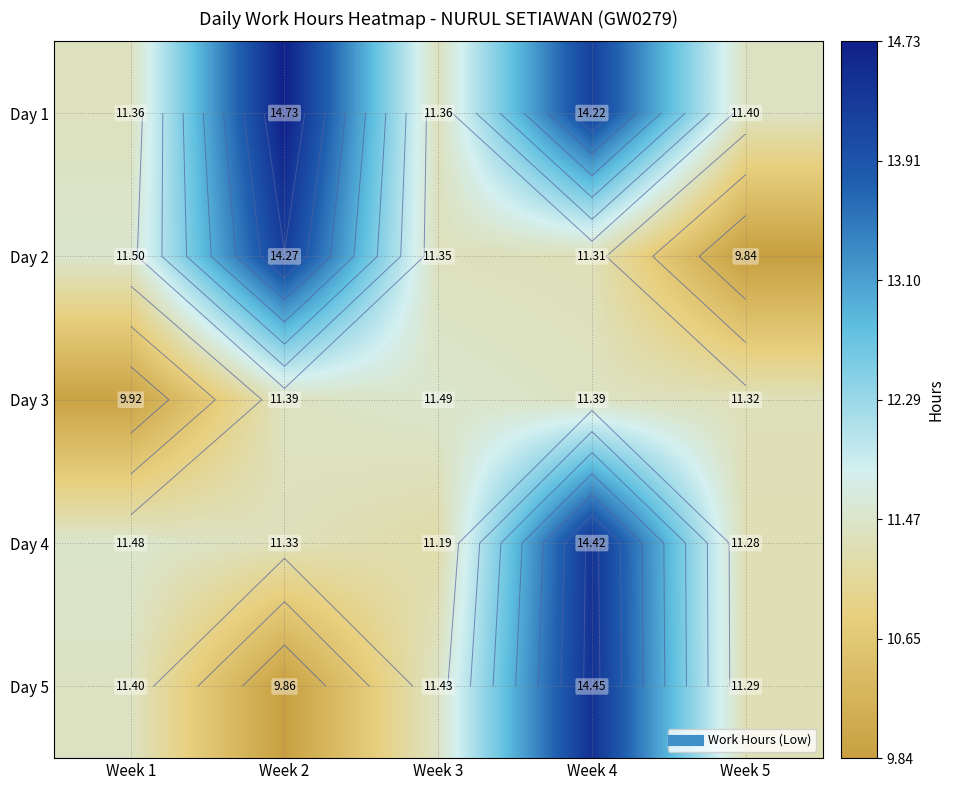

Read the Day 3 value at Week 4.

11.4